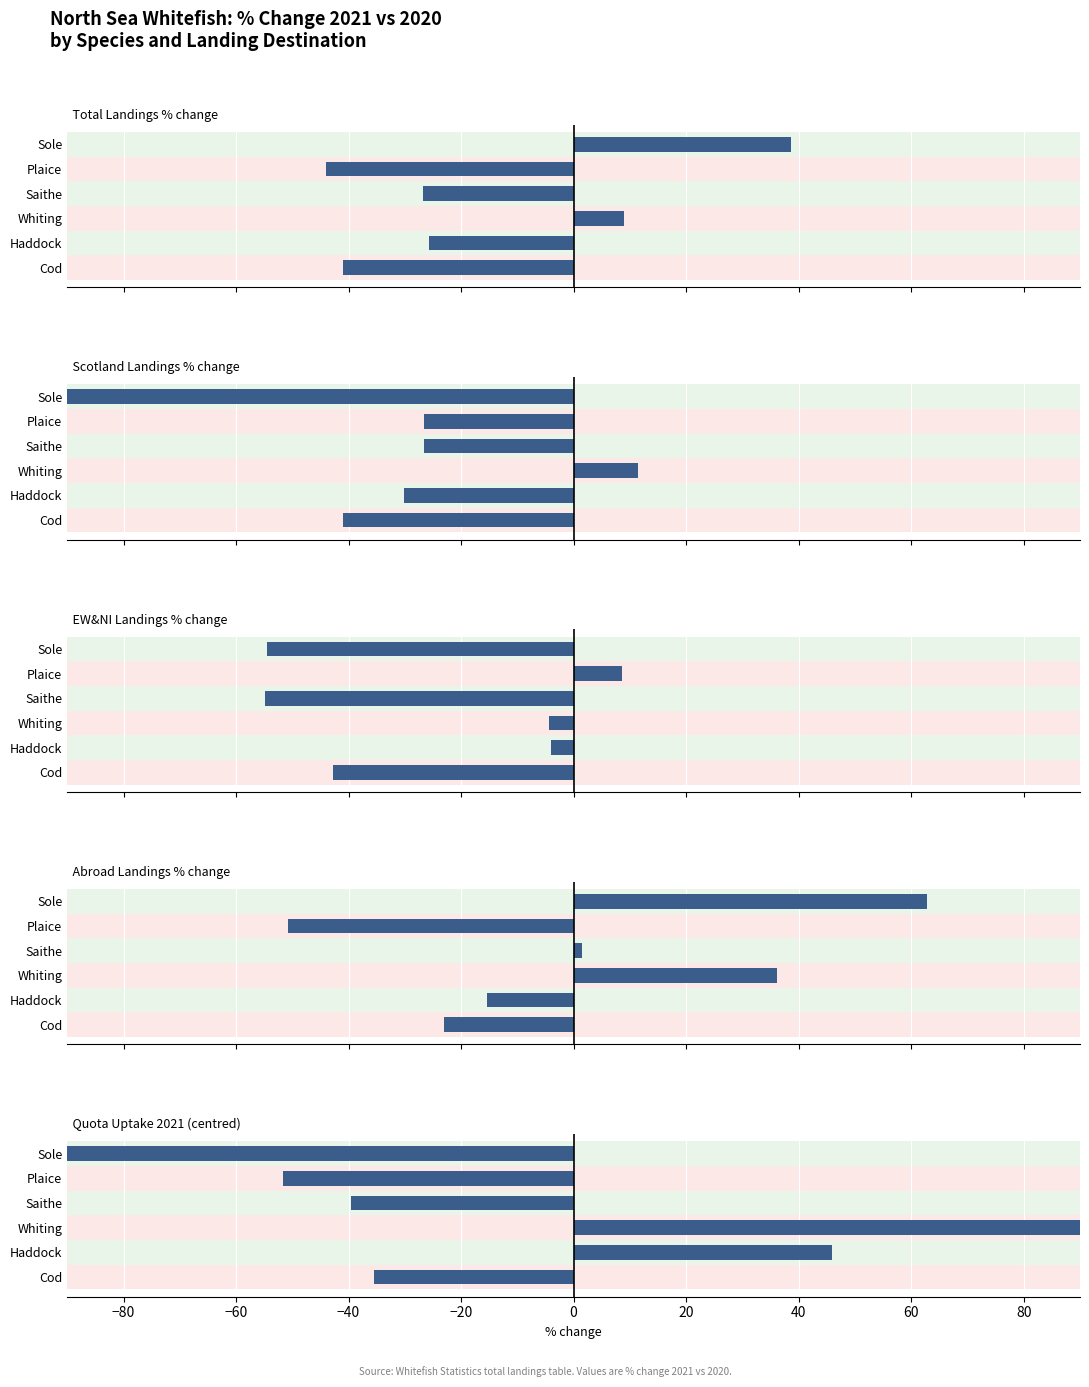

What is the average value of the EW&NI Landings % change series?

-25.3